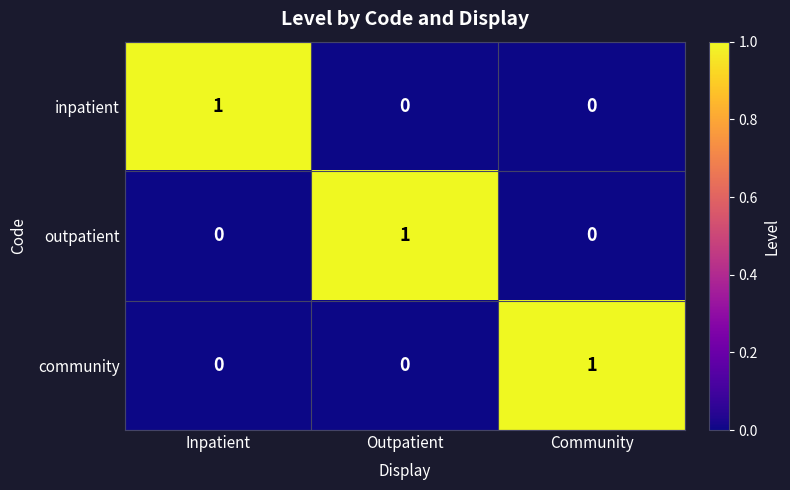

At how many categories does at least one series exceed 0?

3